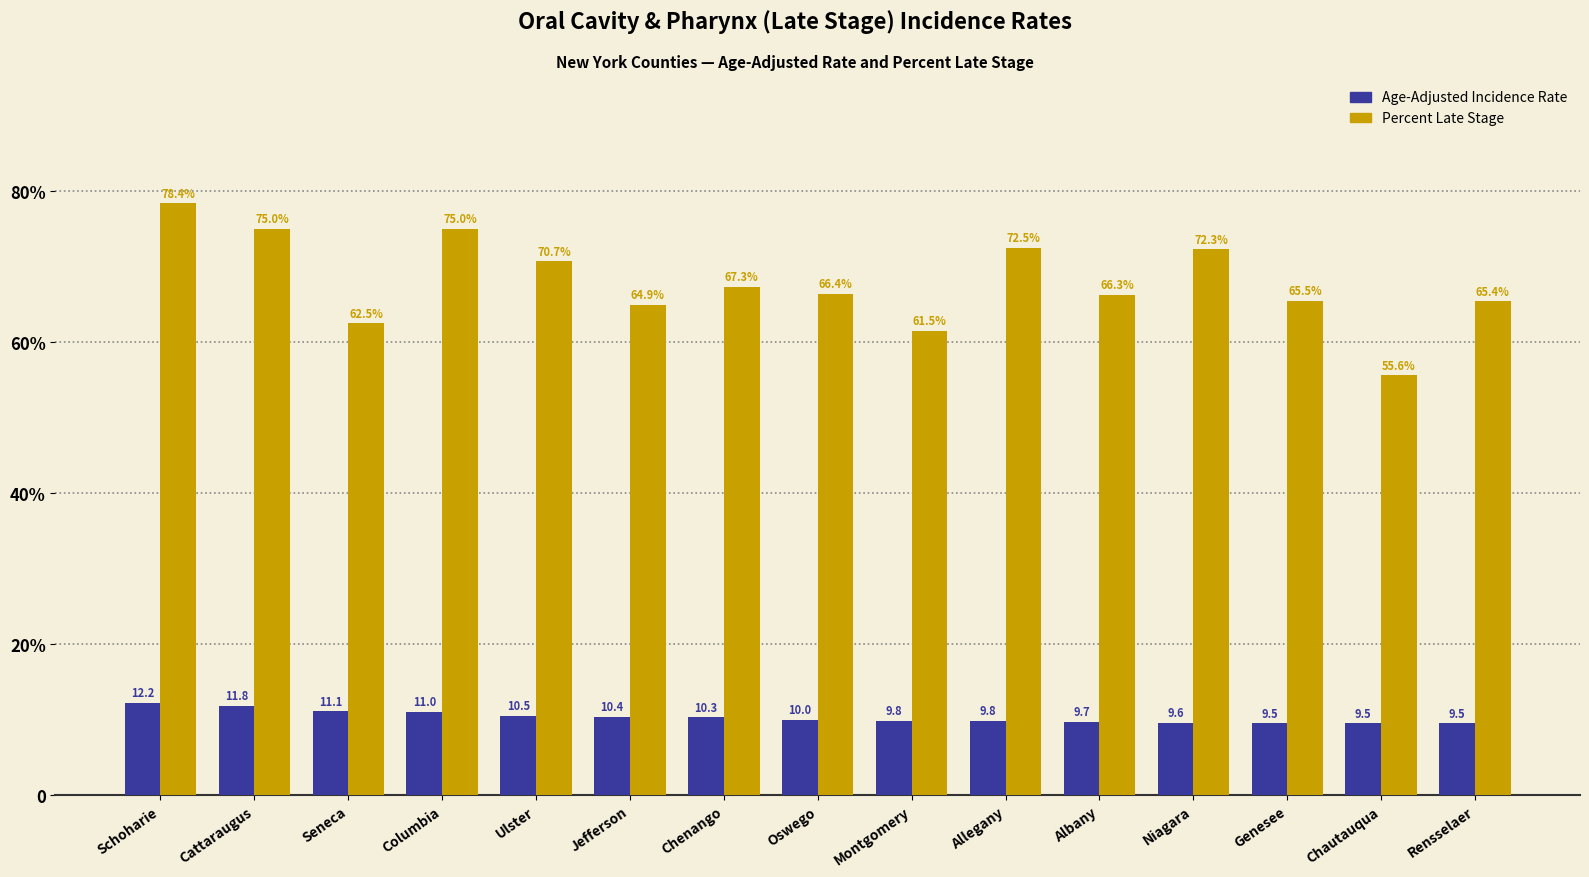

Which series has the largest total across all categories?

Percent Late Stage